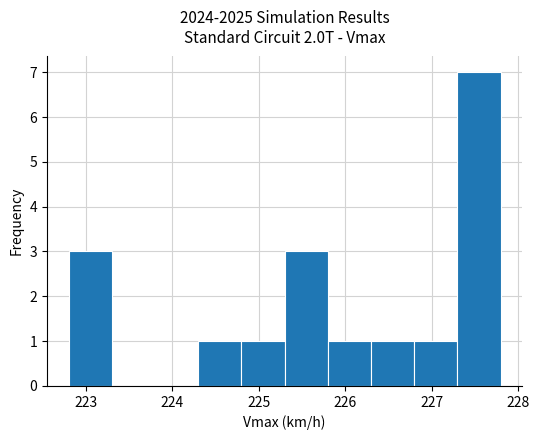

Over which range of the x-axis is the bar tallest?

227.3 to 227.8